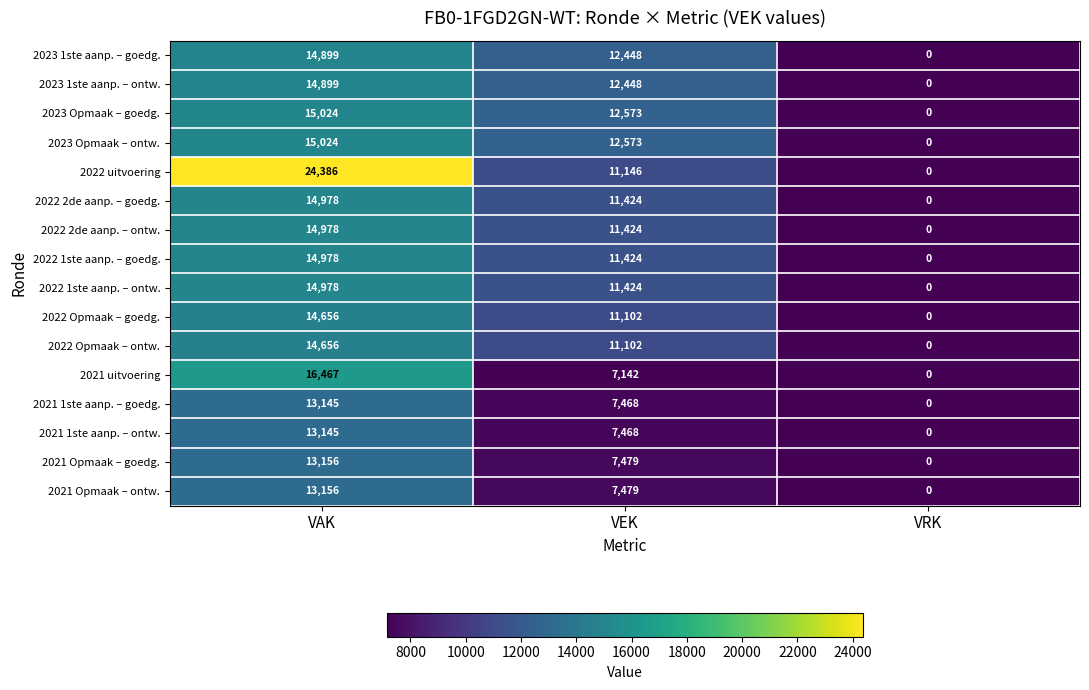

True or false: 2023 Opmaak – ontw. has a value of -7793 at VRK.

False